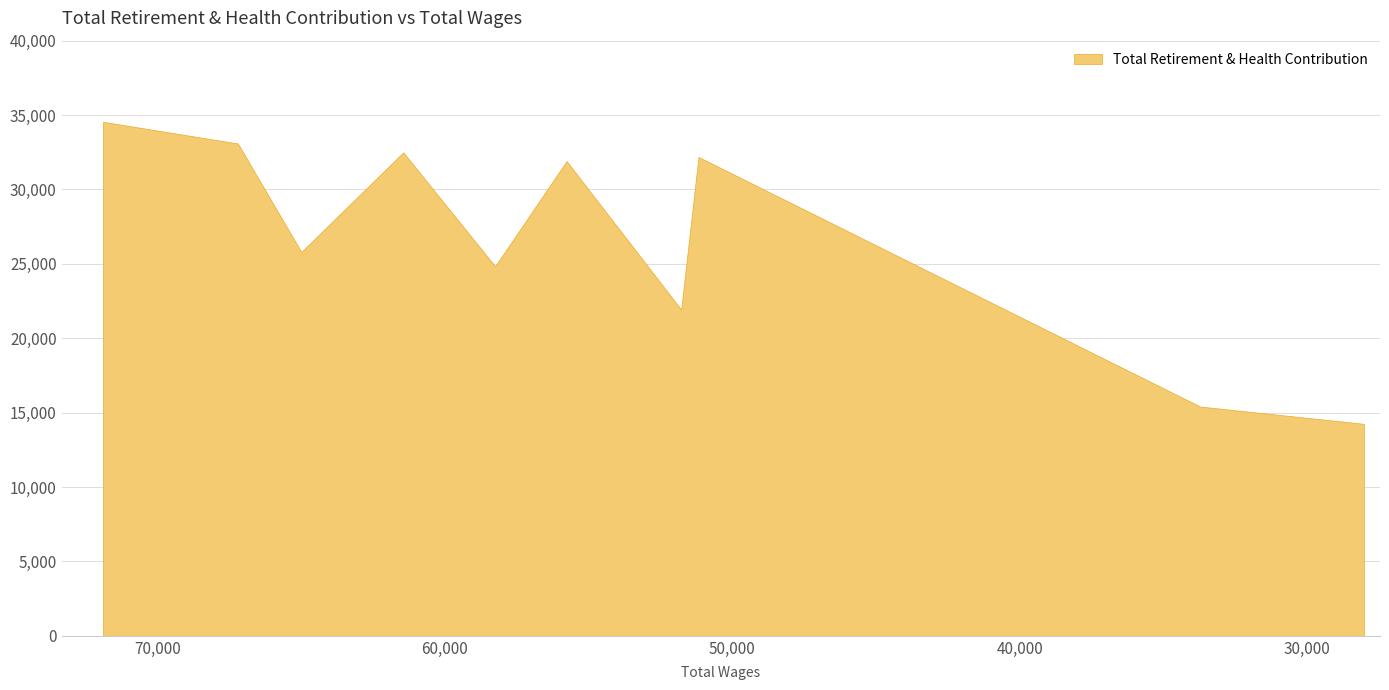

Approximately how many times larger is the value at 51782.0 compared to 55768.0?

0.7